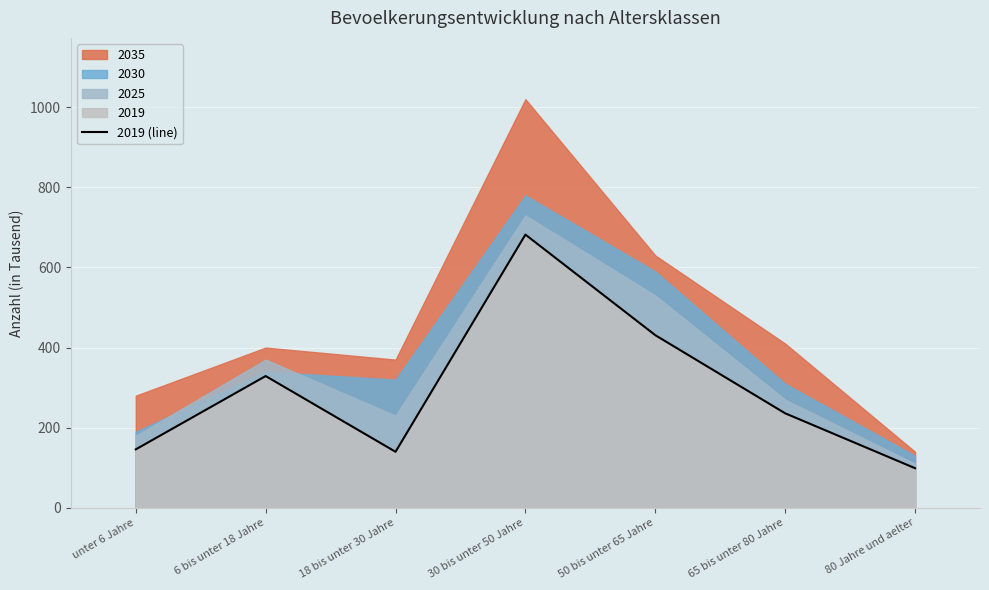

Reading right to left, list all the values displayed in this chart.

80 Jahre und aelter=99	65 bis unter 80 Jahre=236	50 bis unter 65 Jahre=431	30 bis unter 50 Jahre=682	18 bis unter 30 Jahre=140	6 bis unter 18 Jahre=329	unter 6 Jahre=146